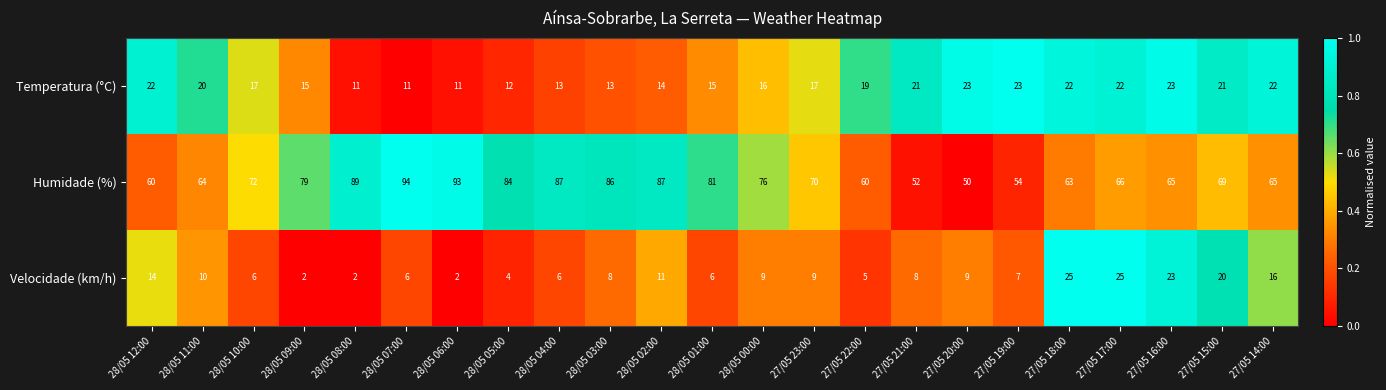

List the series in order of their peak value, highest first.

Humidade (%), Velocidade (km/h), Temperatura (°C)